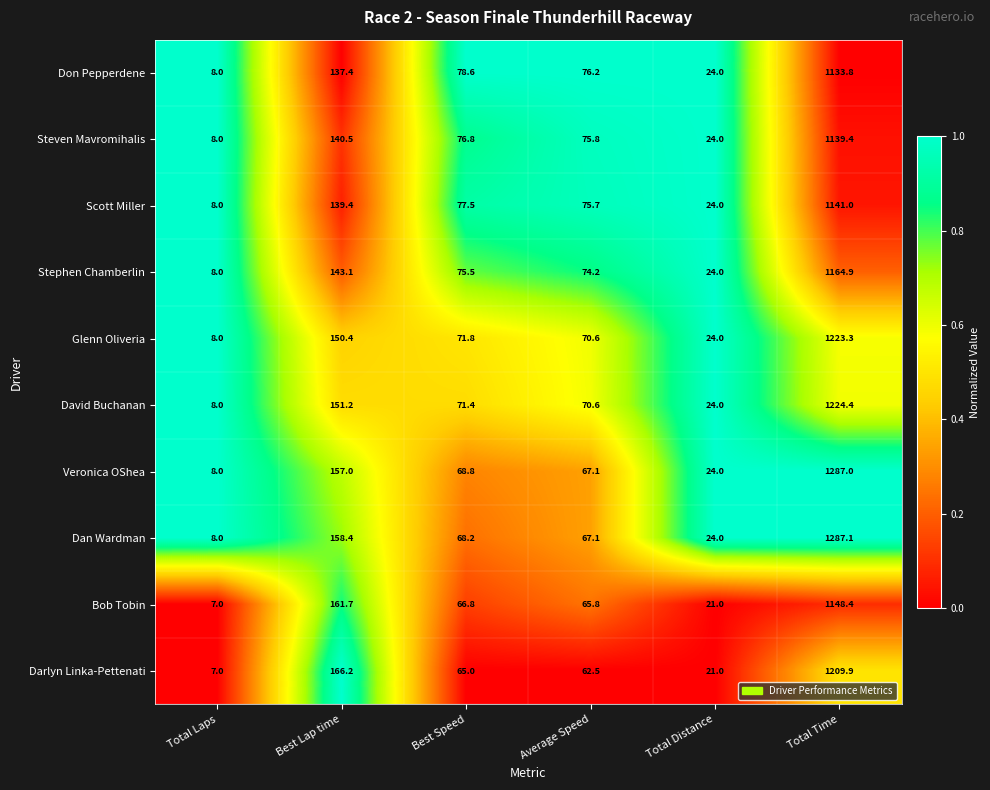

Where does the Scott Miller series first go above 77?

Best Lap time